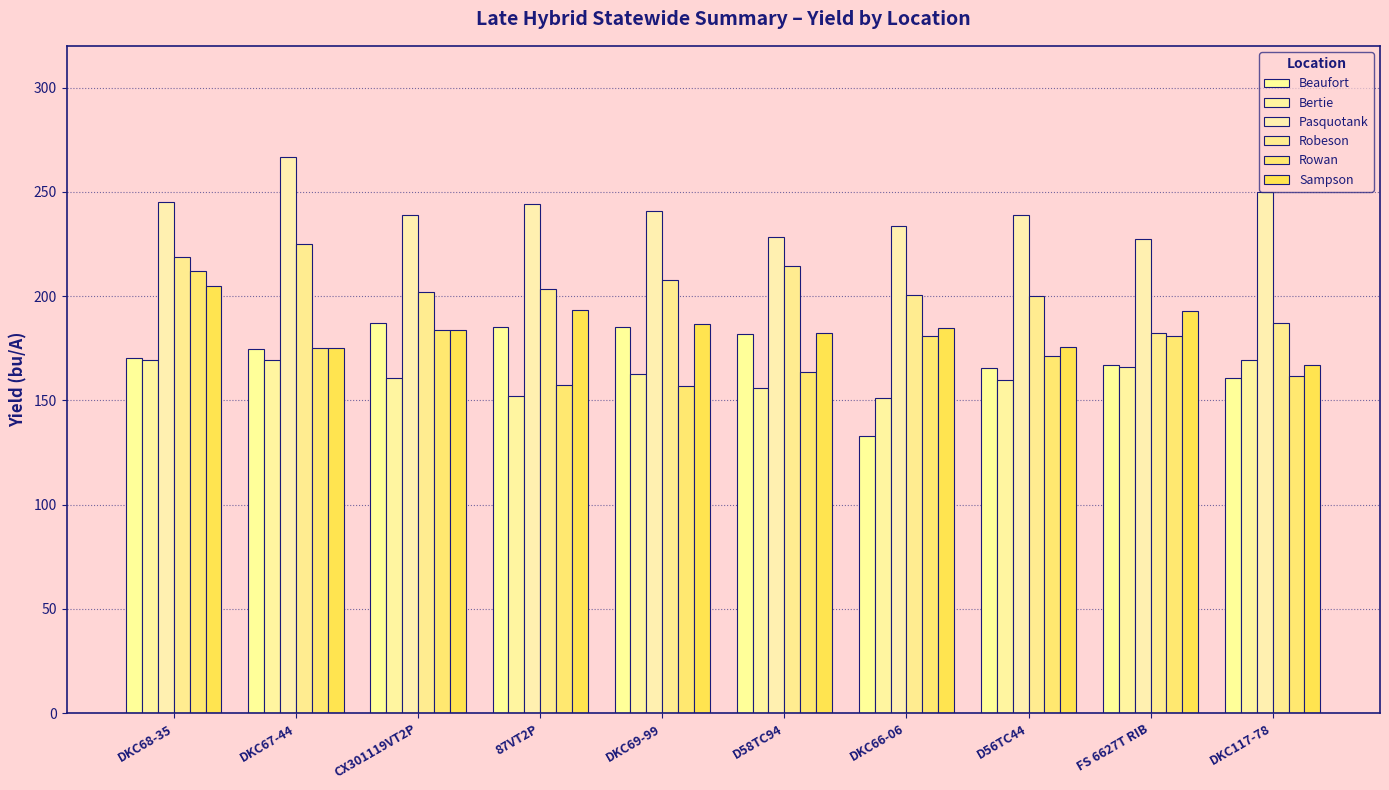

How many bars are there in total?

60